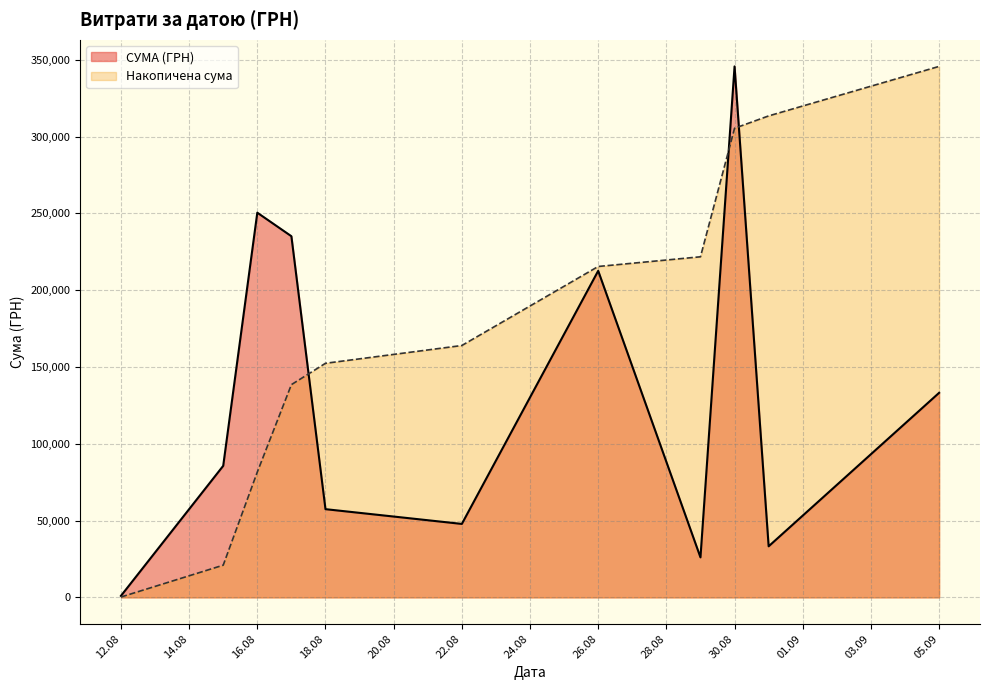

Rank the series by their average value, from lowest to highest.

СУМА (ГРН), Накопичена сума